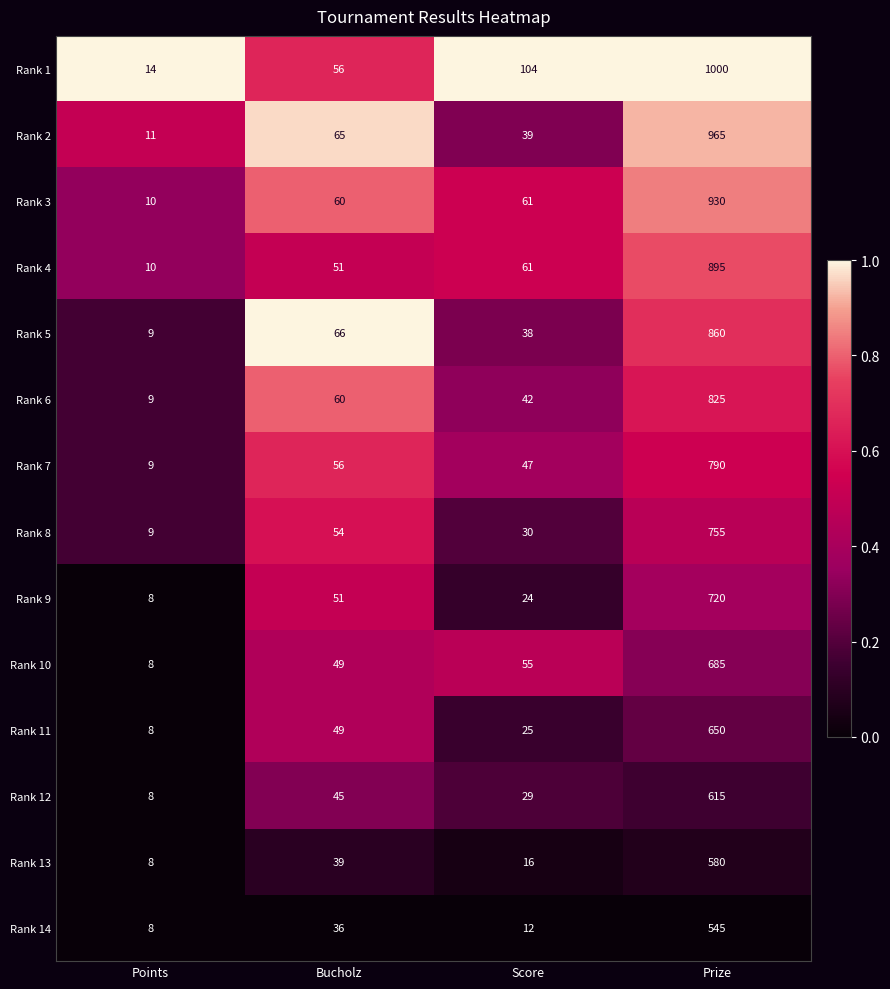

What is the minimum value shown in the chart?

8